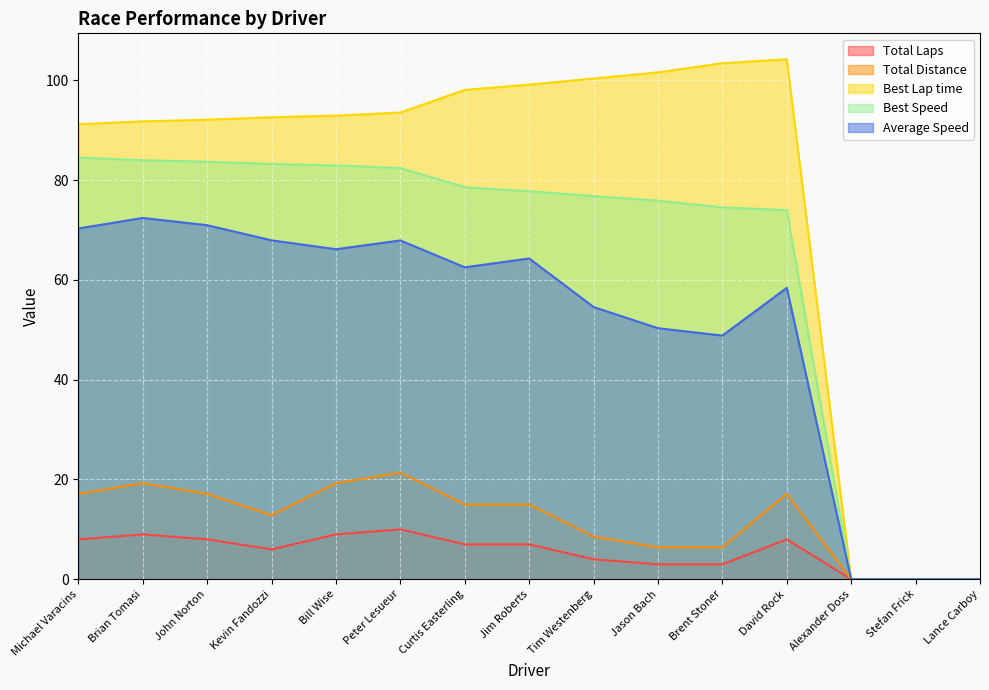

Reading left to right, what are all the values shown in this chart?

Total Laps: Michael Varacins=8.0	Brian Tomasi=9.0	John Norton=8.0	Kevin Fandozzi=6.0	Bill Wise=9.0	Peter Lesueur=10.0	Curtis Easterling=7.0	Jim Roberts=7.0	Tim Westenberg=4.0	Jason Bach=3.0	Brent Stoner=3.0	David Rock=8.0	Alexander Doss=0.0	Stefan Frick=0.0	Lance Carboy=0.0
Total Distance: Michael Varacins=17.1	Brian Tomasi=19.3	John Norton=17.1	Kevin Fandozzi=12.8	Bill Wise=19.3	Peter Lesueur=21.4	Curtis Easterling=15.0	Jim Roberts=15.0	Tim Westenberg=8.6	Jason Bach=6.4	Brent Stoner=6.4	David Rock=17.1	Alexander Doss=0.0	Stefan Frick=0.0	Lance Carboy=0.0
Best Lap time: Michael Varacins=91.2	Brian Tomasi=91.7	John Norton=92.1	Kevin Fandozzi=92.6	Bill Wise=92.9	Peter Lesueur=93.5	Curtis Easterling=98.0	Jim Roberts=99.1	Tim Westenberg=100.3	Jason Bach=101.6	Brent Stoner=103.4	David Rock=104.2	Alexander Doss=0.0	Stefan Frick=0.0	Lance Carboy=0.0
Best Speed: Michael Varacins=84.5	Brian Tomasi=84.0	John Norton=83.7	Kevin Fandozzi=83.2	Bill Wise=82.9	Peter Lesueur=82.4	Curtis Easterling=78.6	Jim Roberts=77.7	Tim Westenberg=76.8	Jason Bach=75.9	Brent Stoner=74.5	David Rock=74.0	Alexander Doss=0.0	Stefan Frick=0.0	Lance Carboy=0.0
Average Speed: Michael Varacins=70.3	Brian Tomasi=72.4	John Norton=70.9	Kevin Fandozzi=67.9	Bill Wise=66.1	Peter Lesueur=67.9	Curtis Easterling=62.5	Jim Roberts=64.3	Tim Westenberg=54.5	Jason Bach=50.3	Brent Stoner=48.8	David Rock=58.4	Alexander Doss=0.0	Stefan Frick=0.0	Lance Carboy=0.0